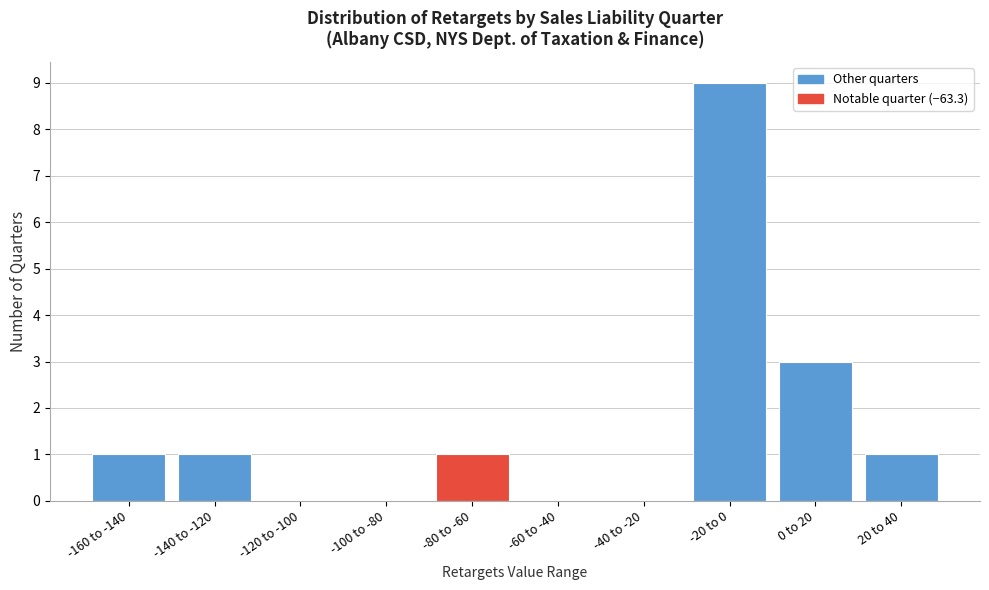

Reading left to right, extract all data points from this chart.

-160 to -140=1	-140 to -120=1	-120 to -100=0	-100 to -80=0	-80 to -60=1	-60 to -40=0	-40 to -20=0	-20 to 0=9	0 to 20=3	20 to 40=1